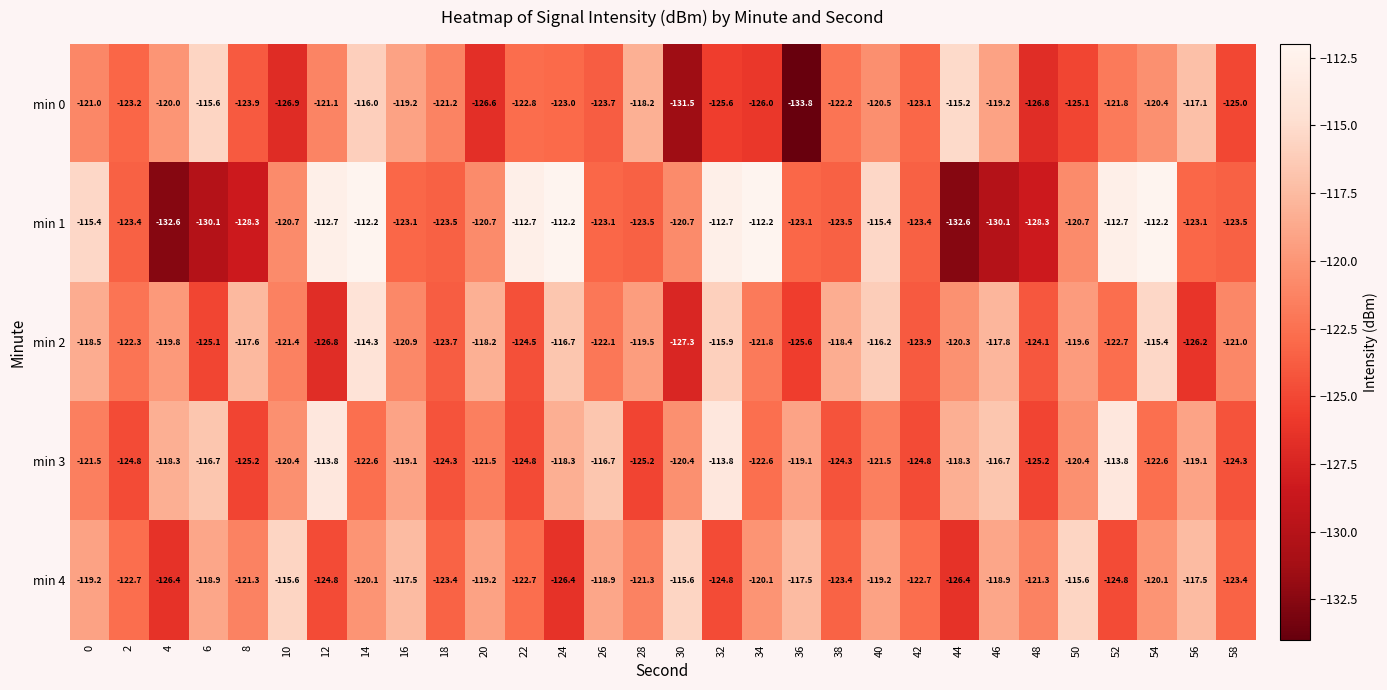

How many distinct data groups are displayed?

5